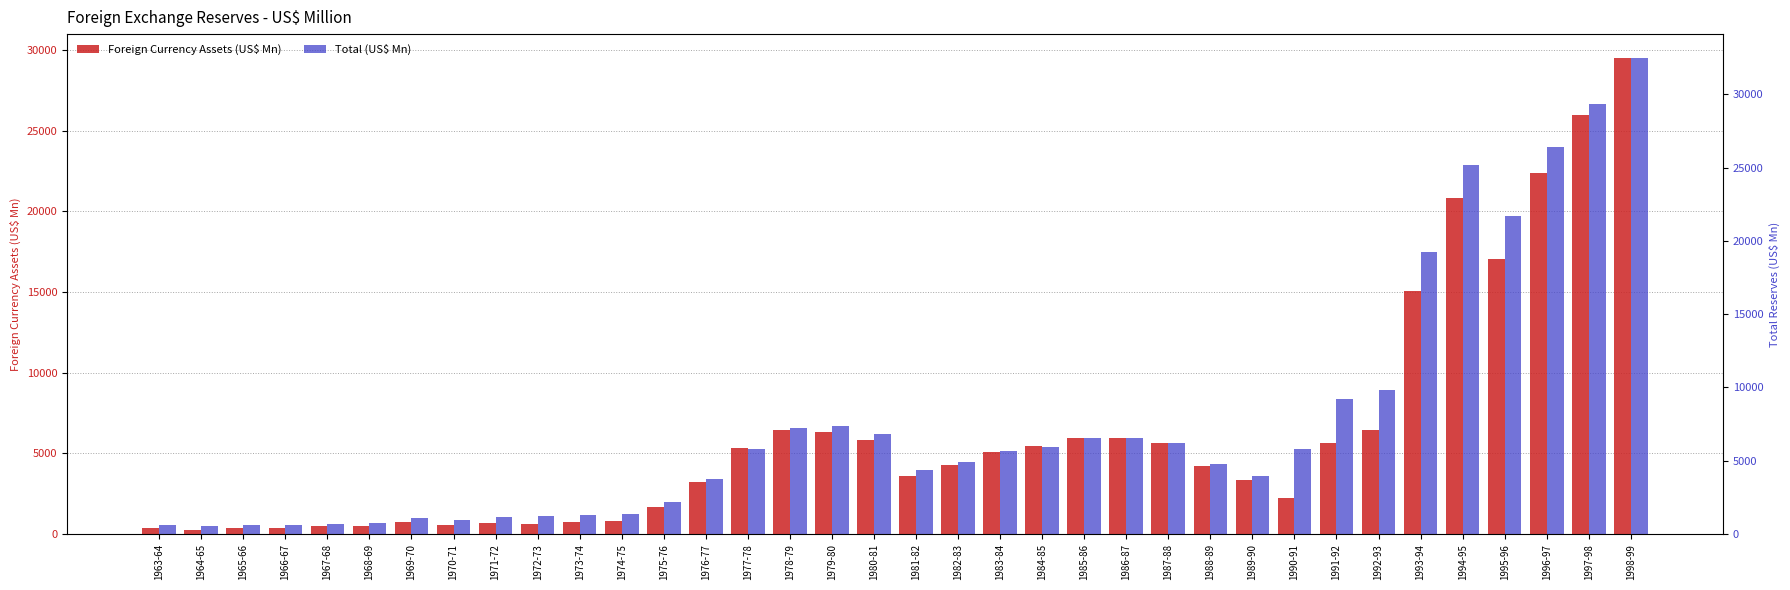

List the series in order of their overall mean, lowest first.

Foreign Currency Assets (US$ Mn), Total (US$ Mn)